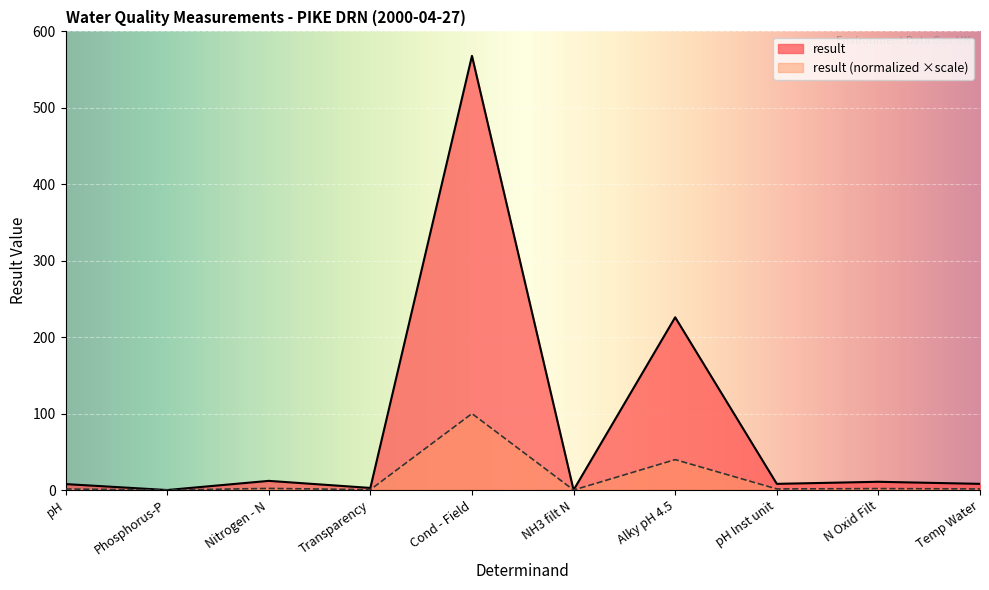

True or false: pH and result cross at least once.

False